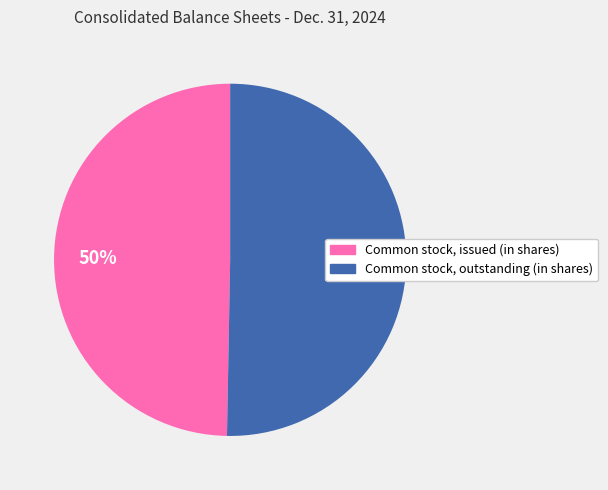

Combined, do Common stock, issued (in shares) and Common stock, outstanding (in shares) account for over 50%?

Yes